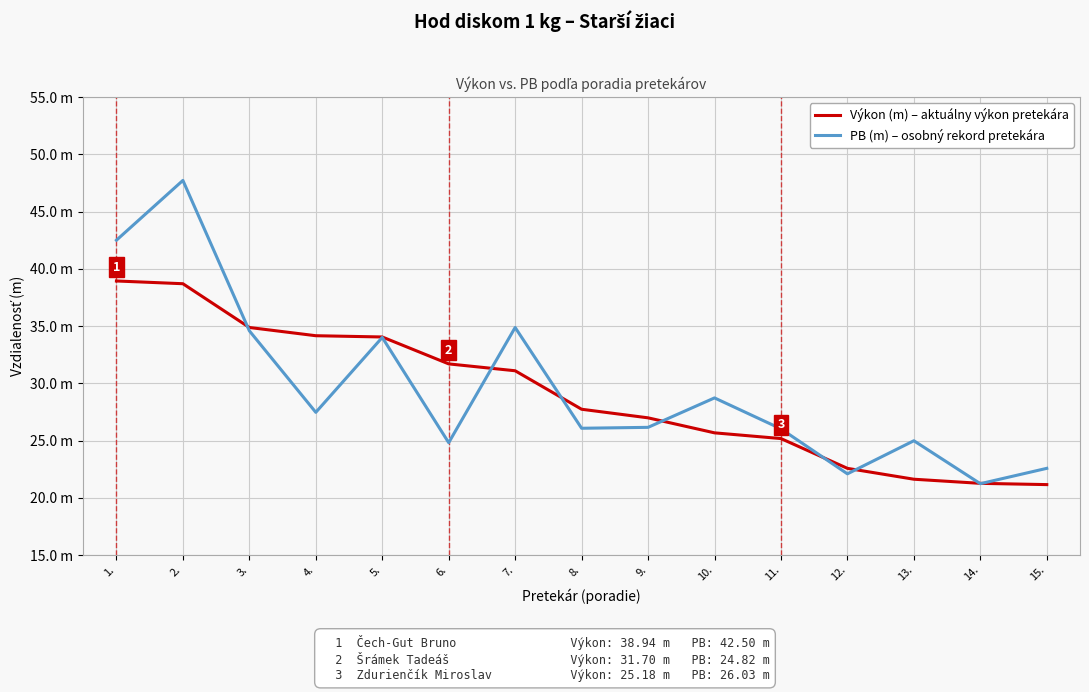

Which series has the widest spread of values?

PB (m) – osobný rekord pretekára